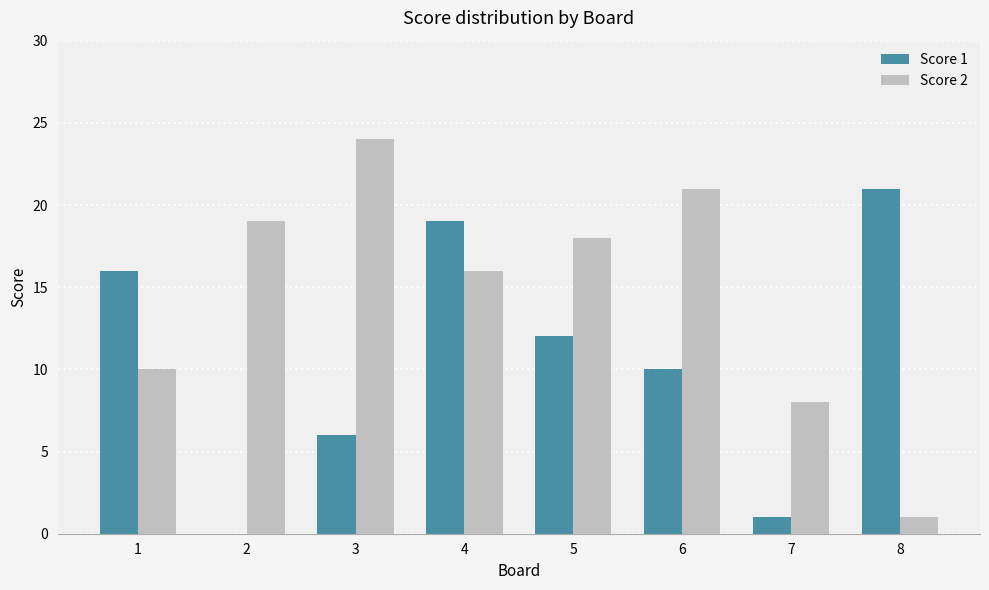

What is the average value of the Score 1 series?

11